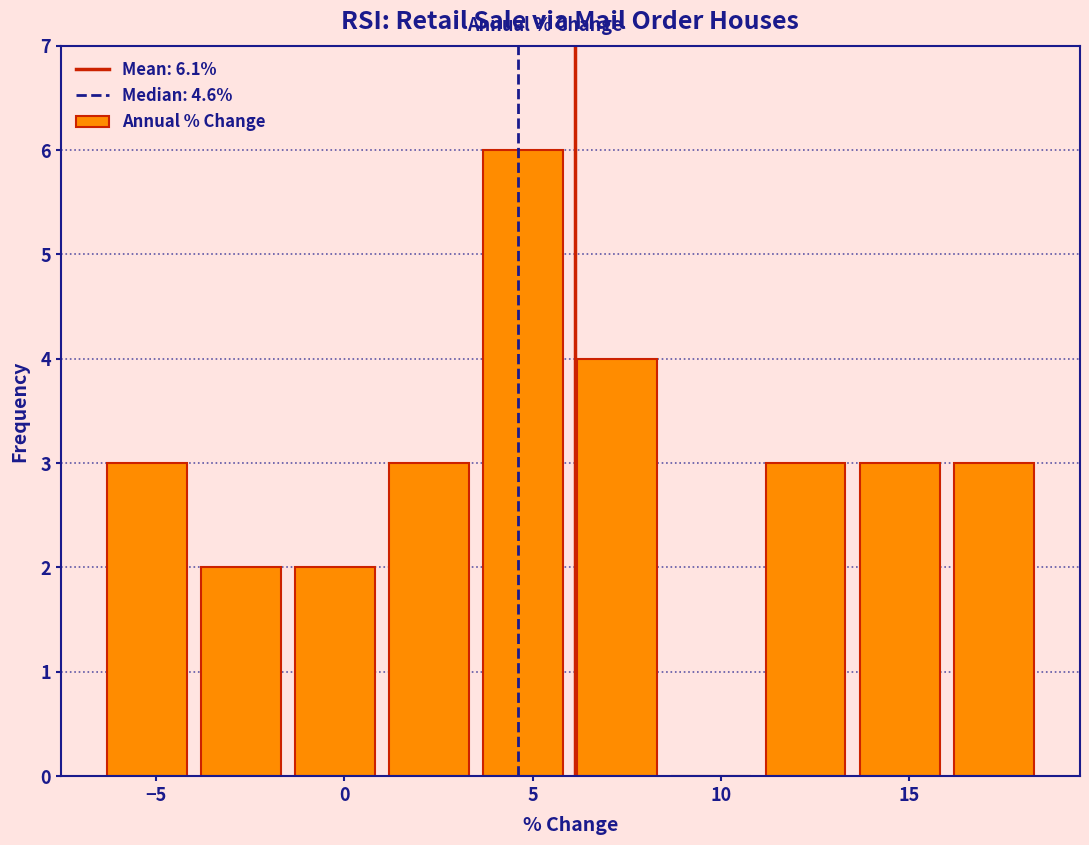

Reading left to right, list every bar in this chart as the range it spans on the x-axis followed by its height. The values are not printed on the chart, so give them approximately, as read against the axis.

-6.5 to -4.0: 3
-4.0 to -1.5: 2
-1.5 to 1.0: 2
1.0 to 3.5: 3
3.5 to 6.0: 6
6.0 to 8.5: 4
8.5 to 11.0: 0
11.0 to 13.5: 3
13.5 to 16.0: 3
16.0 to 18.5: 3